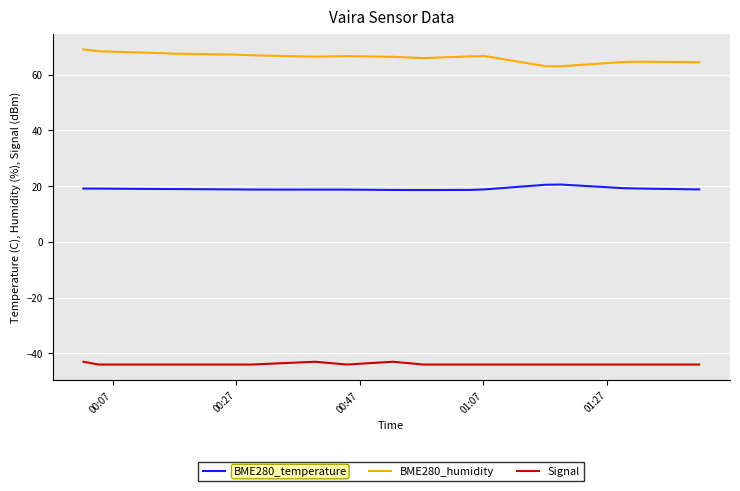

What are all the series names shown in the legend?

BME280_temperature, BME280_humidity, Signal